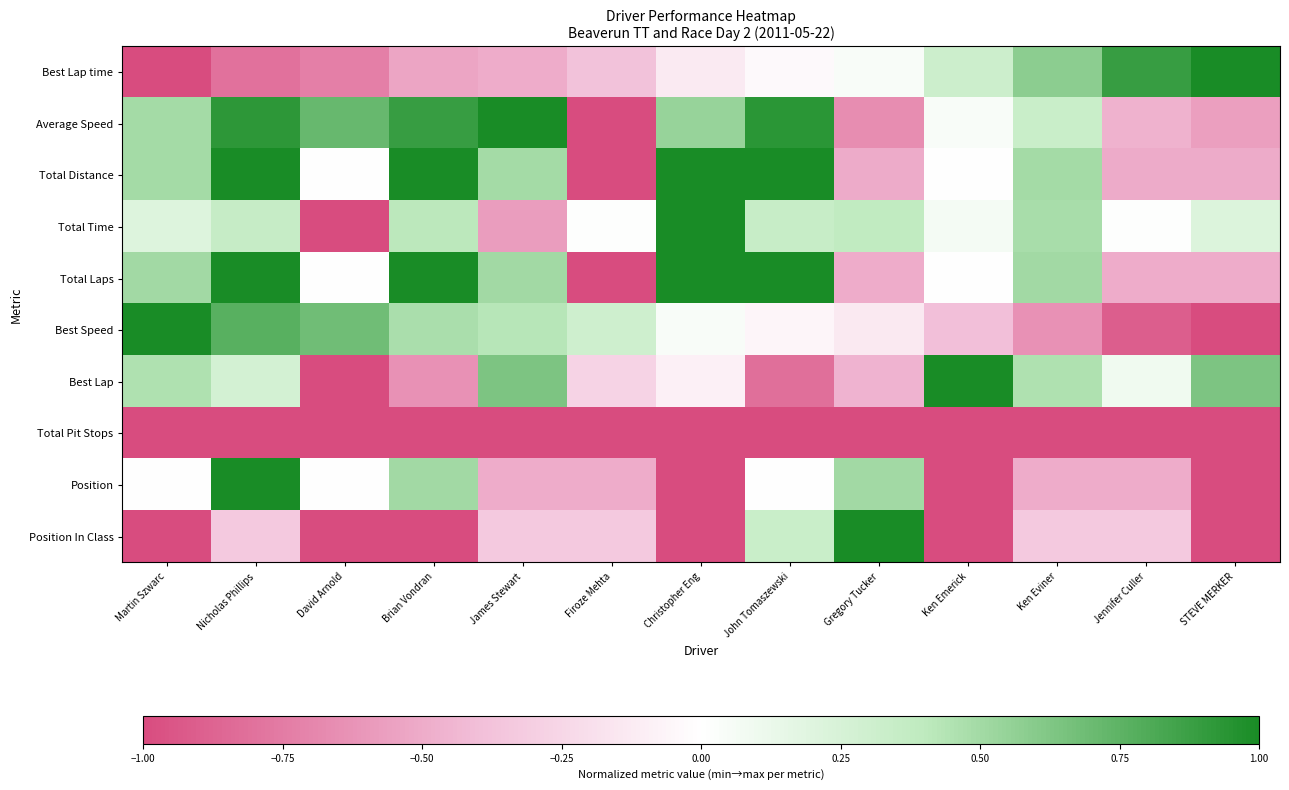

Reading left to right, extract all data points from this chart.

Best Lap time: Martin Szwarc=-1.0	Nicholas Phillips=-0.8	David Arnold=-0.7	Brian Vondran=-0.5	James Stewart=-0.5	Firoze Mehta=-0.4	Christopher Eng=-0.1	John Tomaszewski=-0.0	Gregory Tucker=0.0	Ken Emerick=0.3	Ken Eviner=0.6	Jennifer Culler=0.9	STEVE MERKER=1.0
Average Speed: Martin Szwarc=0.5	Nicholas Phillips=0.9	David Arnold=0.7	Brian Vondran=0.9	James Stewart=1.0	Firoze Mehta=-1.0	Christopher Eng=0.5	John Tomaszewski=0.9	Gregory Tucker=-0.7	Ken Emerick=0.0	Ken Eviner=0.3	Jennifer Culler=-0.5	STEVE MERKER=-0.6
Total Distance: Martin Szwarc=0.5	Nicholas Phillips=1.0	David Arnold=-0.0	Brian Vondran=1.0	James Stewart=0.5	Firoze Mehta=-1.0	Christopher Eng=1.0	John Tomaszewski=1.0	Gregory Tucker=-0.5	Ken Emerick=-0.0	Ken Eviner=0.5	Jennifer Culler=-0.5	STEVE MERKER=-0.5
Total Time: Martin Szwarc=0.2	Nicholas Phillips=0.4	David Arnold=-1.0	Brian Vondran=0.4	James Stewart=-0.6	Firoze Mehta=0.0	Christopher Eng=1.0	John Tomaszewski=0.3	Gregory Tucker=0.4	Ken Emerick=0.1	Ken Eviner=0.5	Jennifer Culler=0.0	STEVE MERKER=0.2
Total Laps: Martin Szwarc=0.5	Nicholas Phillips=1.0	David Arnold=0.0	Brian Vondran=1.0	James Stewart=0.5	Firoze Mehta=-1.0	Christopher Eng=1.0	John Tomaszewski=1.0	Gregory Tucker=-0.5	Ken Emerick=0.0	Ken Eviner=0.5	Jennifer Culler=-0.5	STEVE MERKER=-0.5
Best Speed: Martin Szwarc=1.0	Nicholas Phillips=0.8	David Arnold=0.7	Brian Vondran=0.5	James Stewart=0.4	Firoze Mehta=0.3	Christopher Eng=0.0	John Tomaszewski=-0.1	Gregory Tucker=-0.1	Ken Emerick=-0.4	Ken Eviner=-0.6	Jennifer Culler=-0.9	STEVE MERKER=-1.0
Best Lap: Martin Szwarc=0.5	Nicholas Phillips=0.3	David Arnold=-1.0	Brian Vondran=-0.6	James Stewart=0.6	Firoze Mehta=-0.3	Christopher Eng=-0.1	John Tomaszewski=-0.8	Gregory Tucker=-0.5	Ken Emerick=1.0	Ken Eviner=0.5	Jennifer Culler=0.1	STEVE MERKER=0.6
Total Pit Stops: Martin Szwarc=-1.0	Nicholas Phillips=-1.0	David Arnold=-1.0	Brian Vondran=-1.0	James Stewart=-1.0	Firoze Mehta=-1.0	Christopher Eng=-1.0	John Tomaszewski=-1.0	Gregory Tucker=-1.0	Ken Emerick=-1.0	Ken Eviner=-1.0	Jennifer Culler=-1.0	STEVE MERKER=-1.0
Position: Martin Szwarc=0.0	Nicholas Phillips=1.0	David Arnold=0.0	Brian Vondran=0.5	James Stewart=-0.5	Firoze Mehta=-0.5	Christopher Eng=-1.0	John Tomaszewski=0.0	Gregory Tucker=0.5	Ken Emerick=-1.0	Ken Eviner=-0.5	Jennifer Culler=-0.5	STEVE MERKER=-1.0
Position In Class: Martin Szwarc=-1.0	Nicholas Phillips=-0.3	David Arnold=-1.0	Brian Vondran=-1.0	James Stewart=-0.3	Firoze Mehta=-0.3	Christopher Eng=-1.0	John Tomaszewski=0.3	Gregory Tucker=1.0	Ken Emerick=-1.0	Ken Eviner=-0.3	Jennifer Culler=-0.3	STEVE MERKER=-1.0